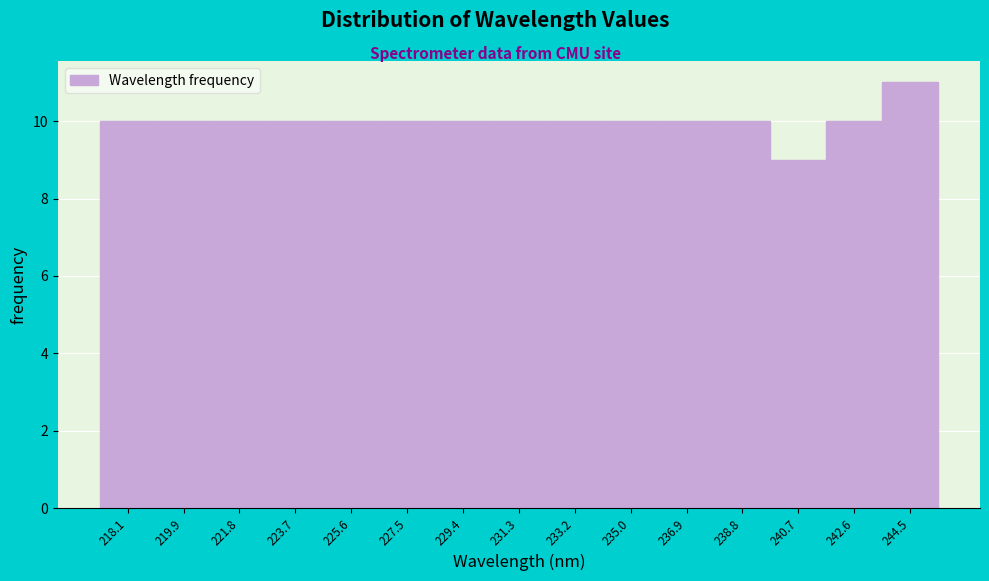

Reading left to right, what are all the values shown in this chart?

218.1=10	219.9=10	221.8=10	223.7=10	225.6=10	227.5=10	229.4=10	231.3=10	233.2=10	235.0=10	236.9=10	238.8=10	240.7=9	242.6=10	244.5=11